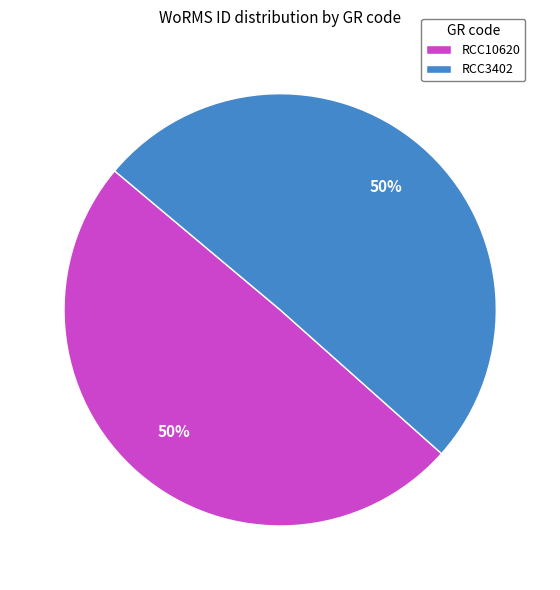

To the nearest percent, what is the combined percentage of RCC3402 and RCC10620?

100%